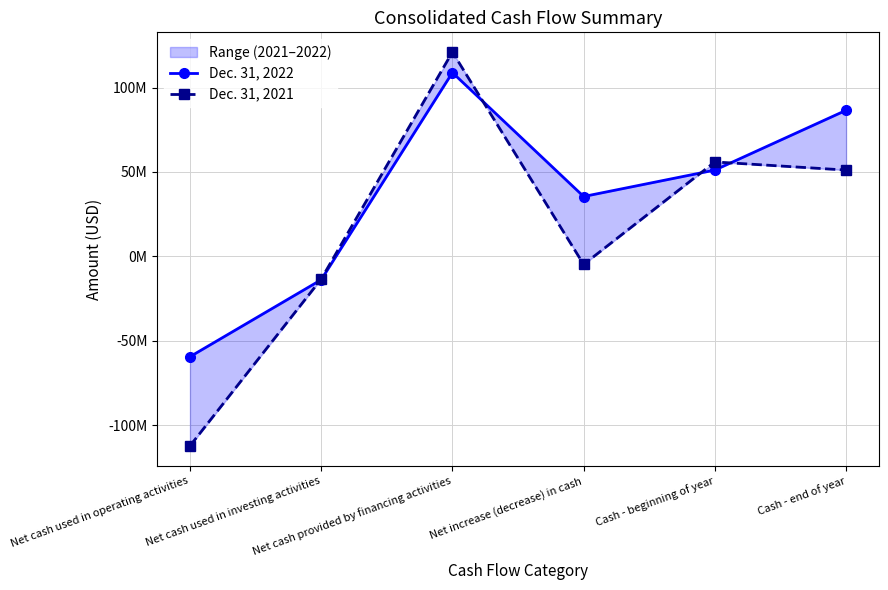

What is the total value across all series at Cash - beginning of year?

107010270